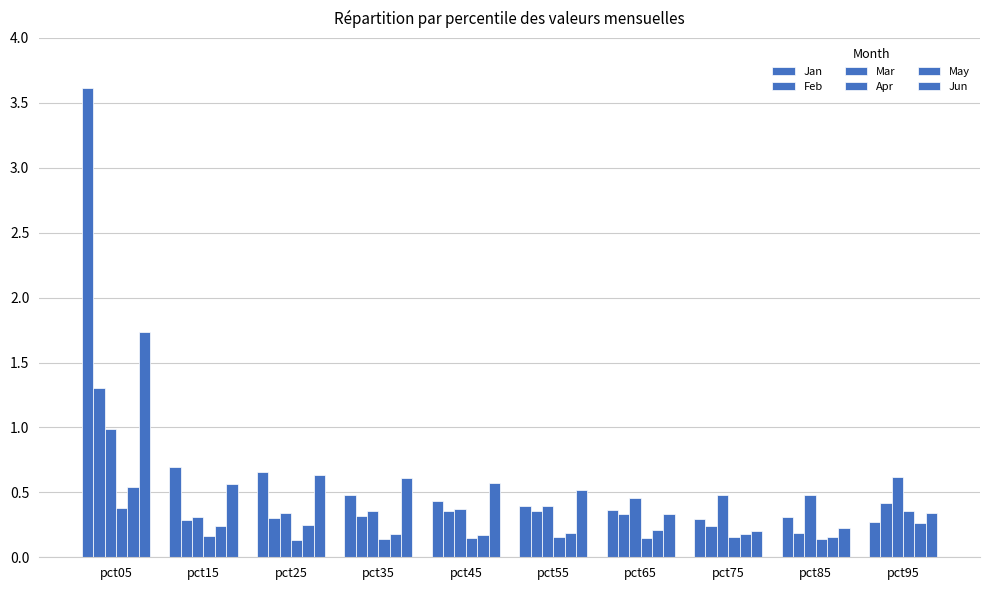

What is the lowest value of the Jan series?

0.3